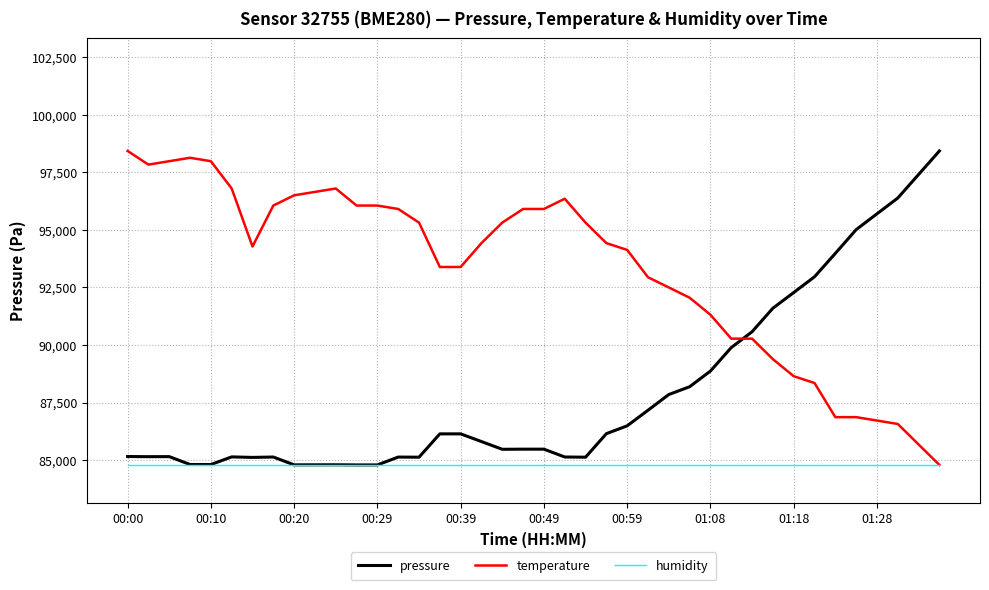

Which series has the largest total across all categories?

temperature